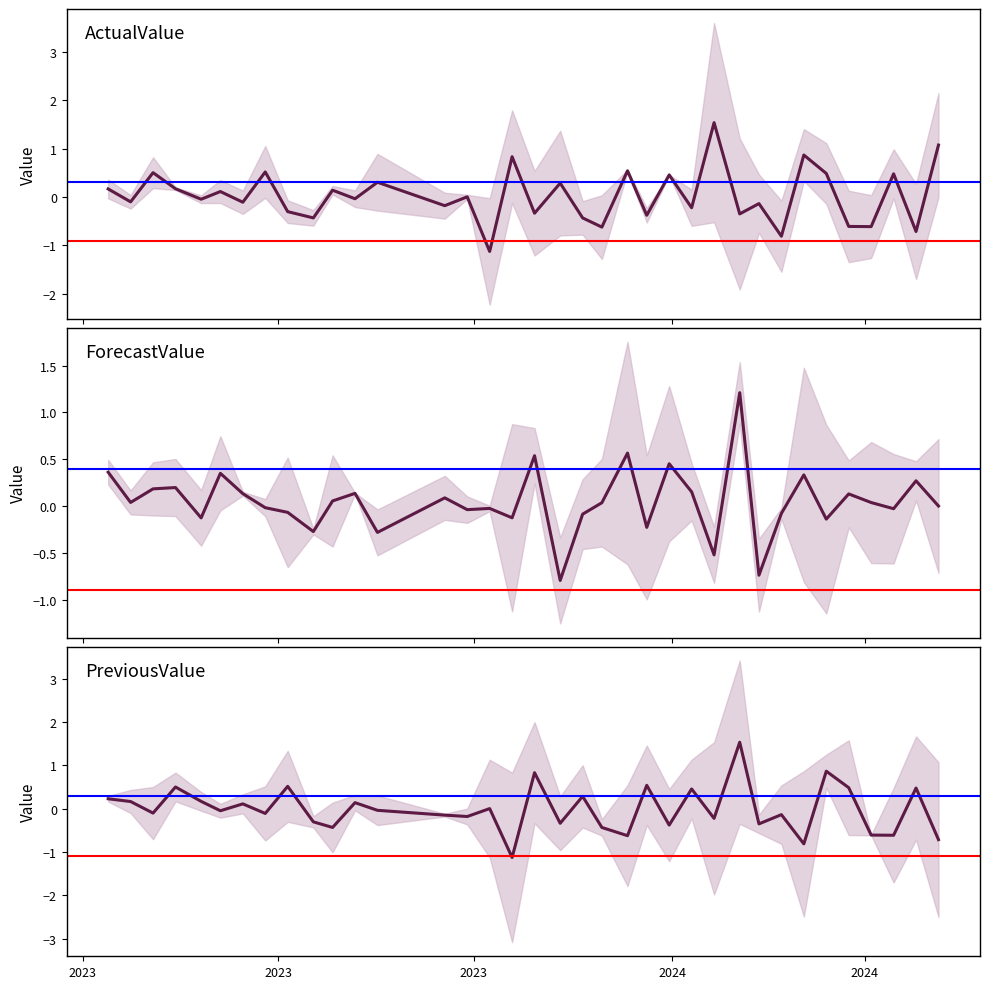

Count the number of data series in this chart.

3